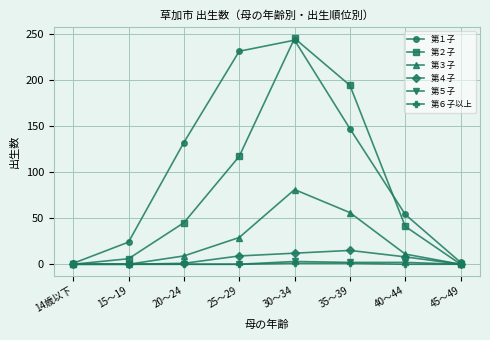

True or false: 第３子 has more than 2 points higher than both neighbors.

False